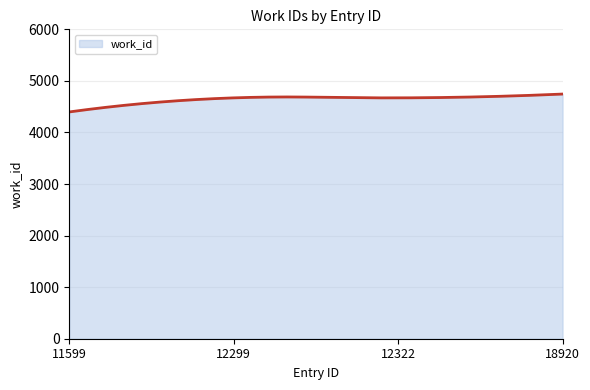

What is the smallest value displayed?

4398.0